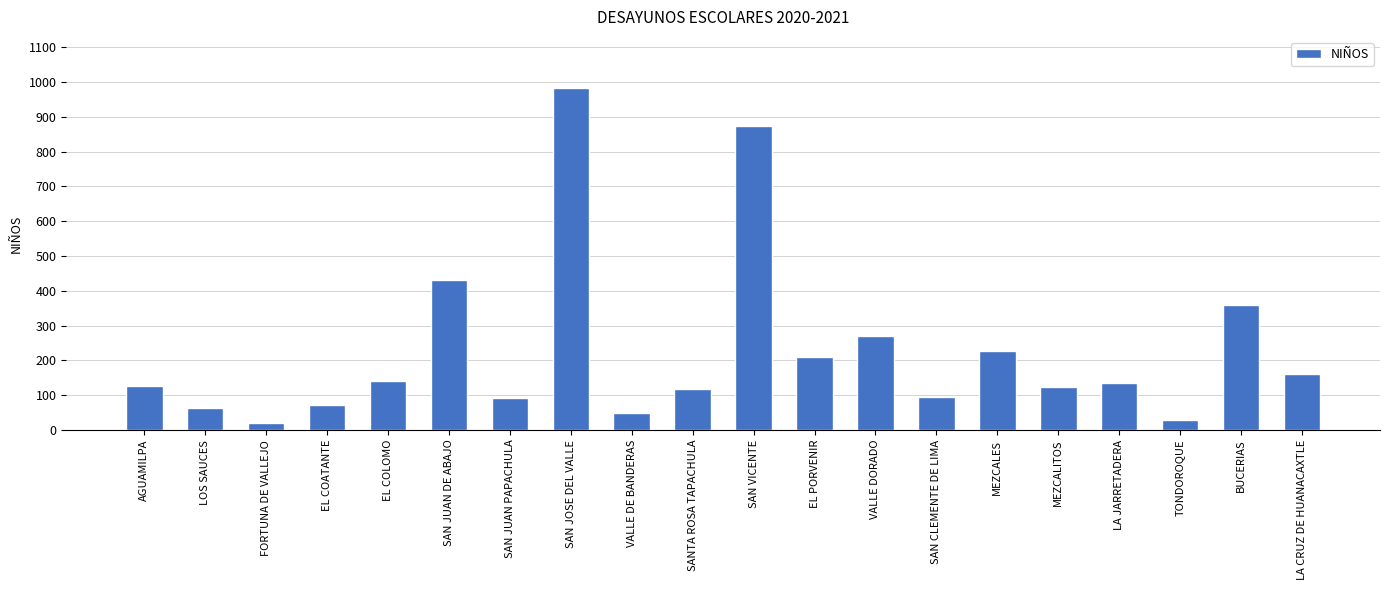

Which category has the lowest value across all series?

FORTUNA DE VALLEJO